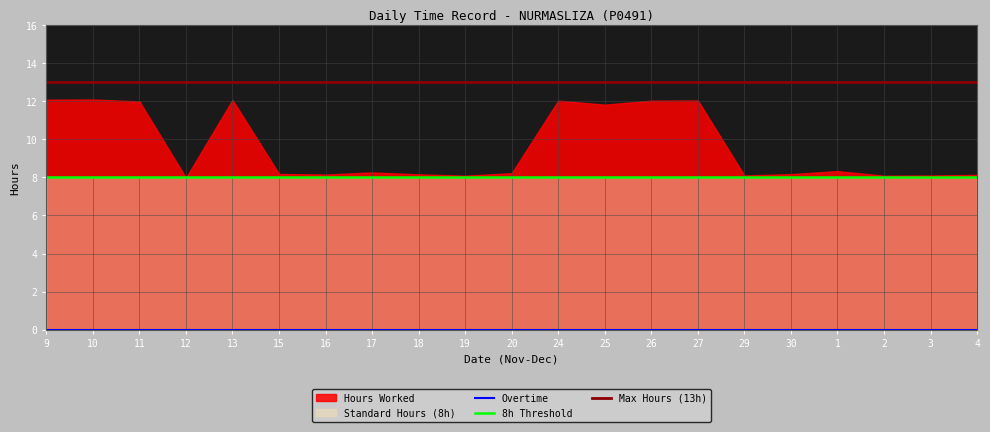

Is the value of Low (hours worked) at 15 greater than the value of Standard Hours at 11?

Yes